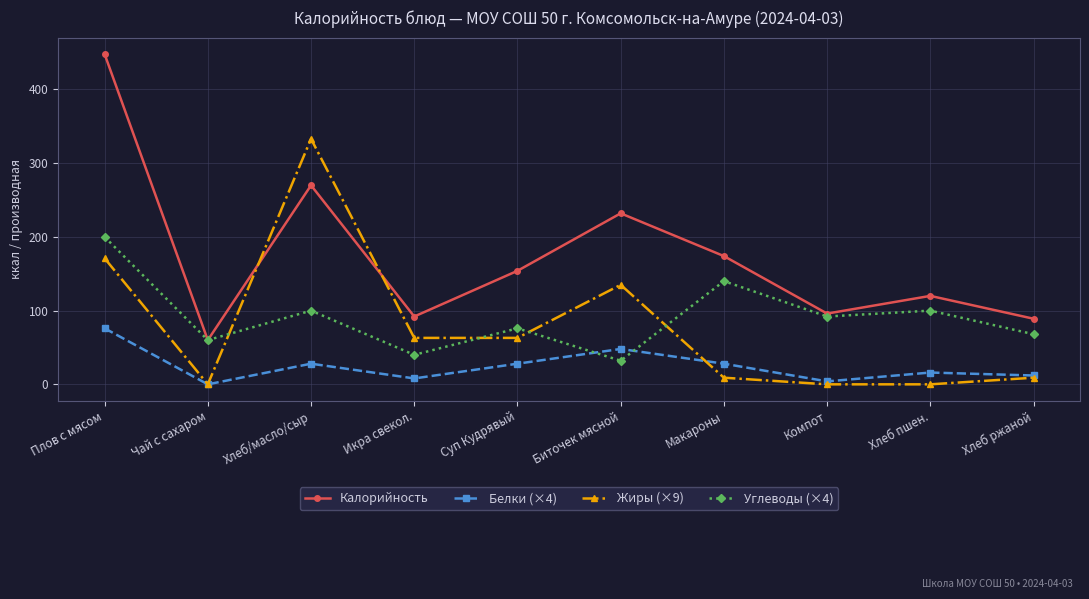

Which series has the largest total across all categories?

Калорийность